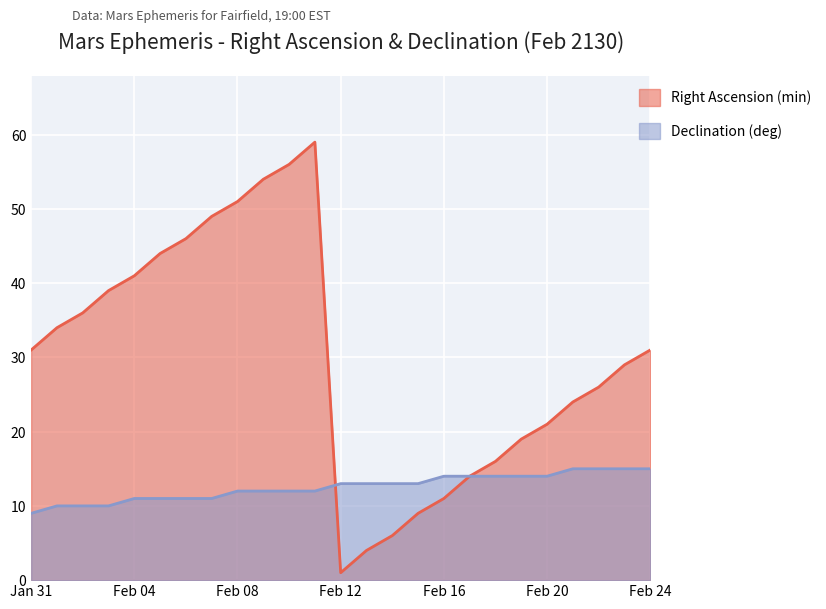

The Declination (deg min) series shows 11 at Feb 05. True or false?

True